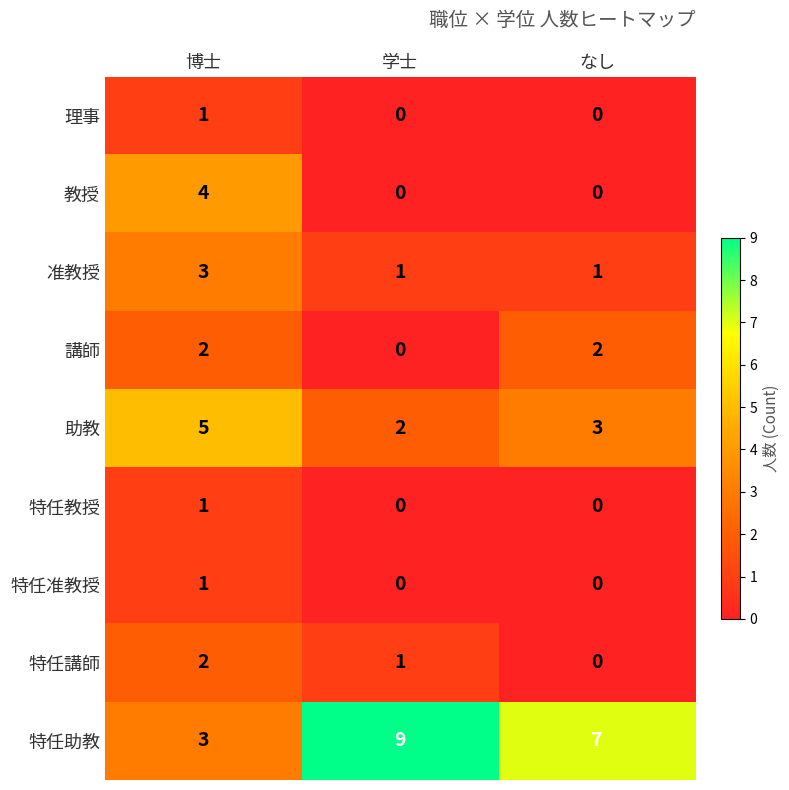

Reading left to right, what are all the values shown in this chart?

理事: 1	0	0
教授: 4	0	0
准教授: 3	1	1
講師: 2	0	2
助教: 5	2	3
特任教授: 1	0	0
特任准教授: 1	0	0
特任講師: 2	1	0
特任助教: 3	9	7